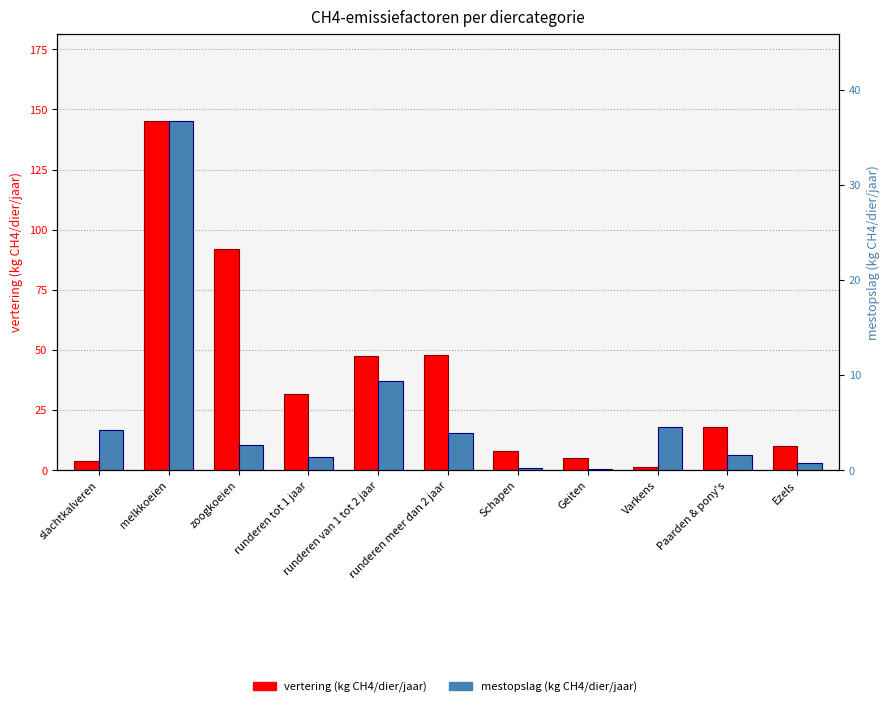

At which category does the chart reach its peak across all series?

melkkoeien